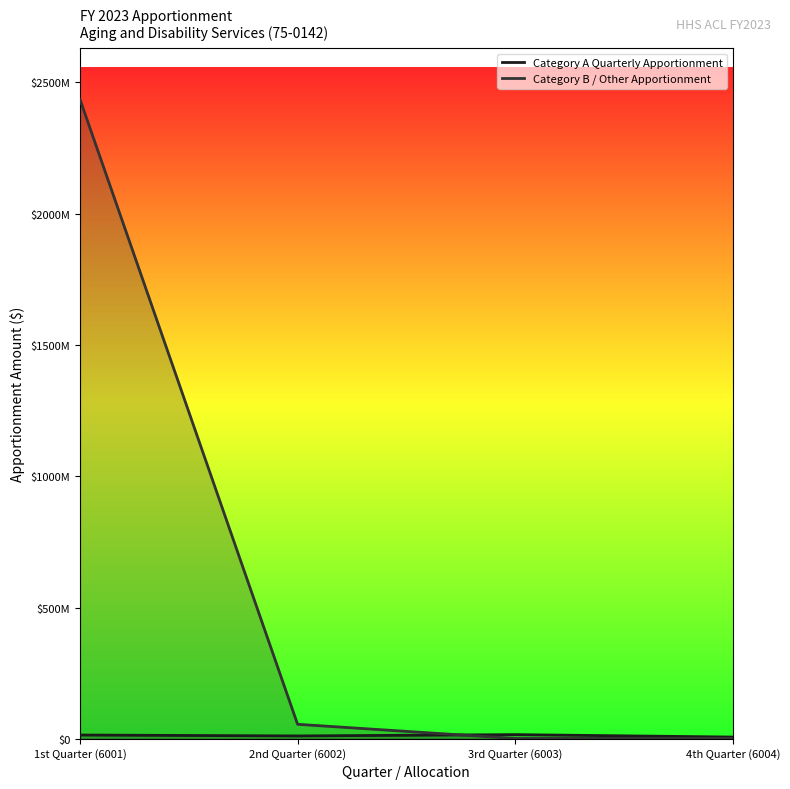

Where does the Category B / Other Apportionment series first go above 55242000?

1st Quarter (6001)